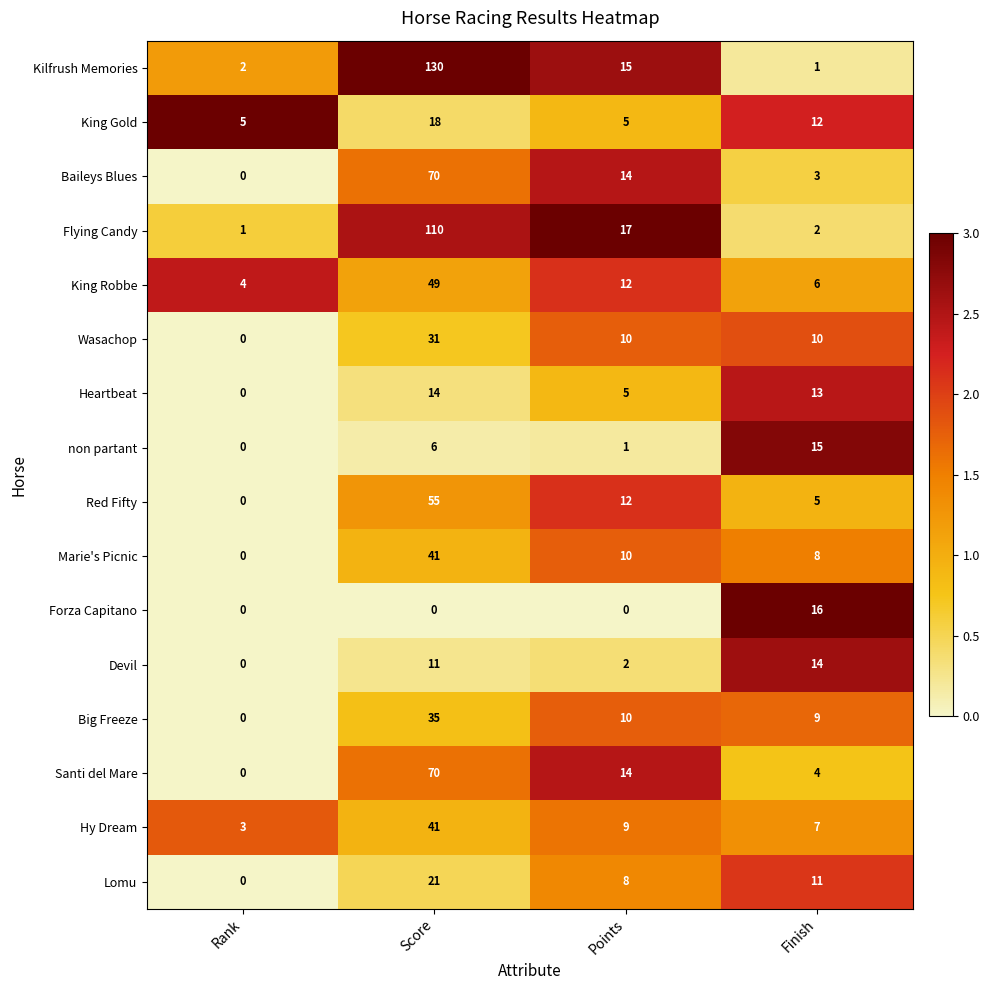

What is the greatest value displayed?

130